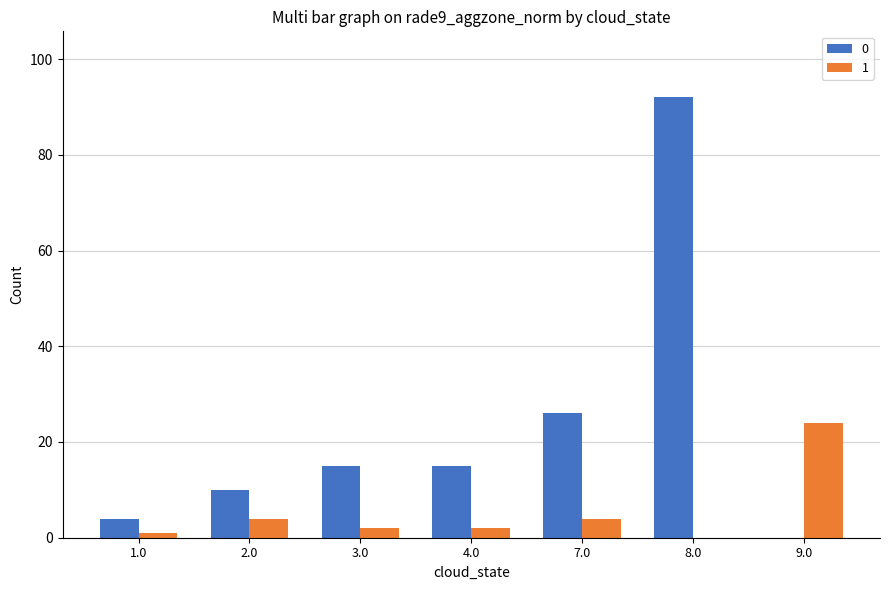

Is it true that 0 equals 7 at 7.0?

False